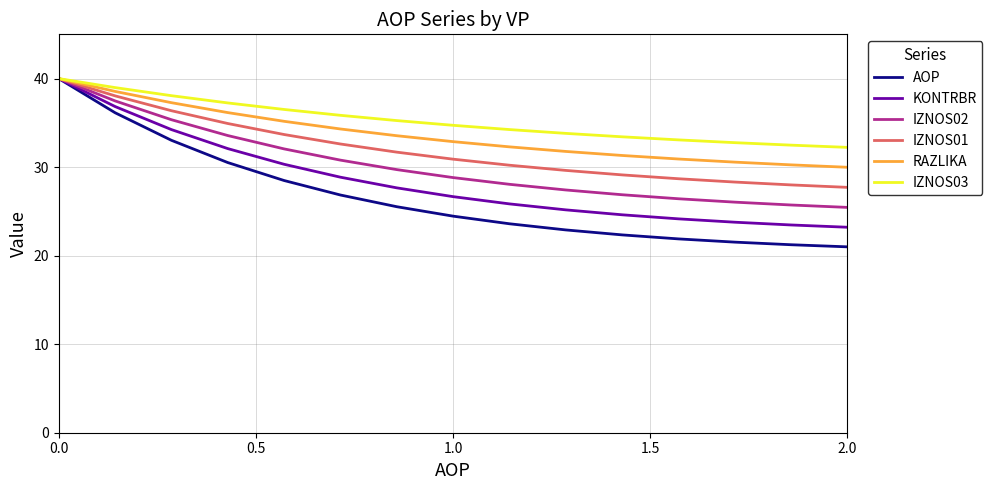

What is the lowest value of the KONTRBR series?

23.2